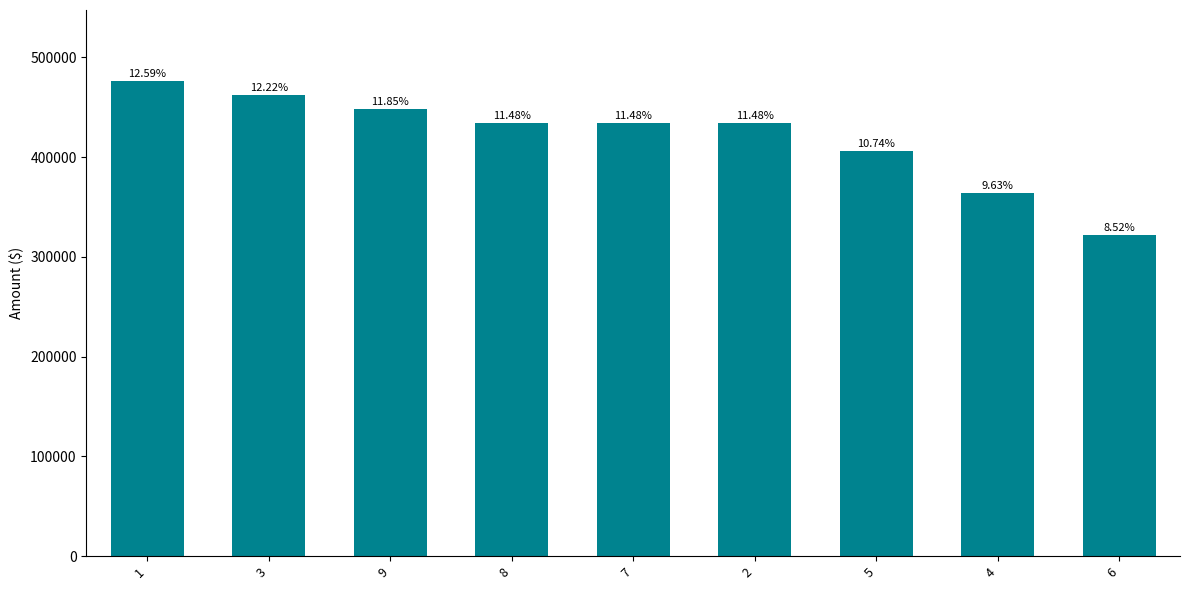

What is the label of the 9th bar from the right?

1